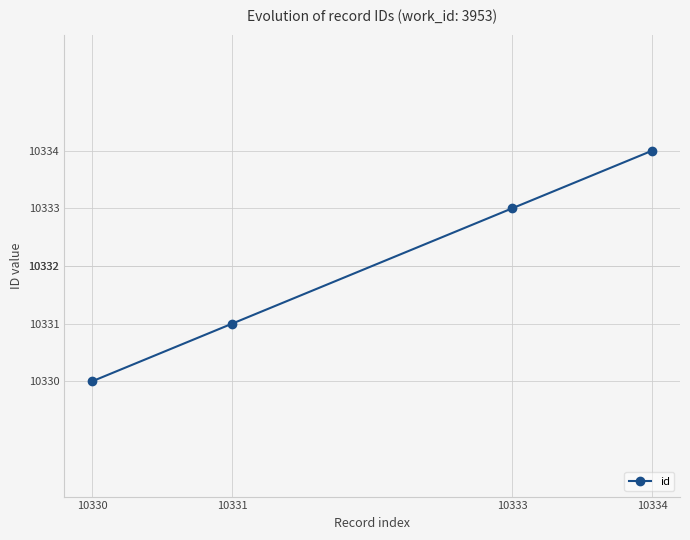

Reading left to right, transcribe all the data shown in this chart.

10330	10331	10333	10334